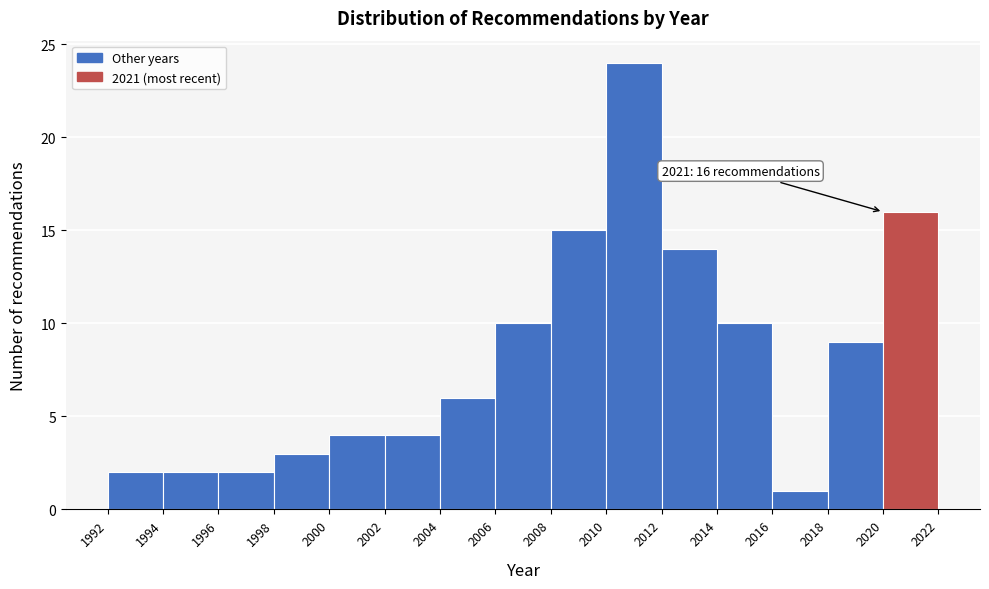

Which range on the x-axis has the tallest bar?

2010 to 2012